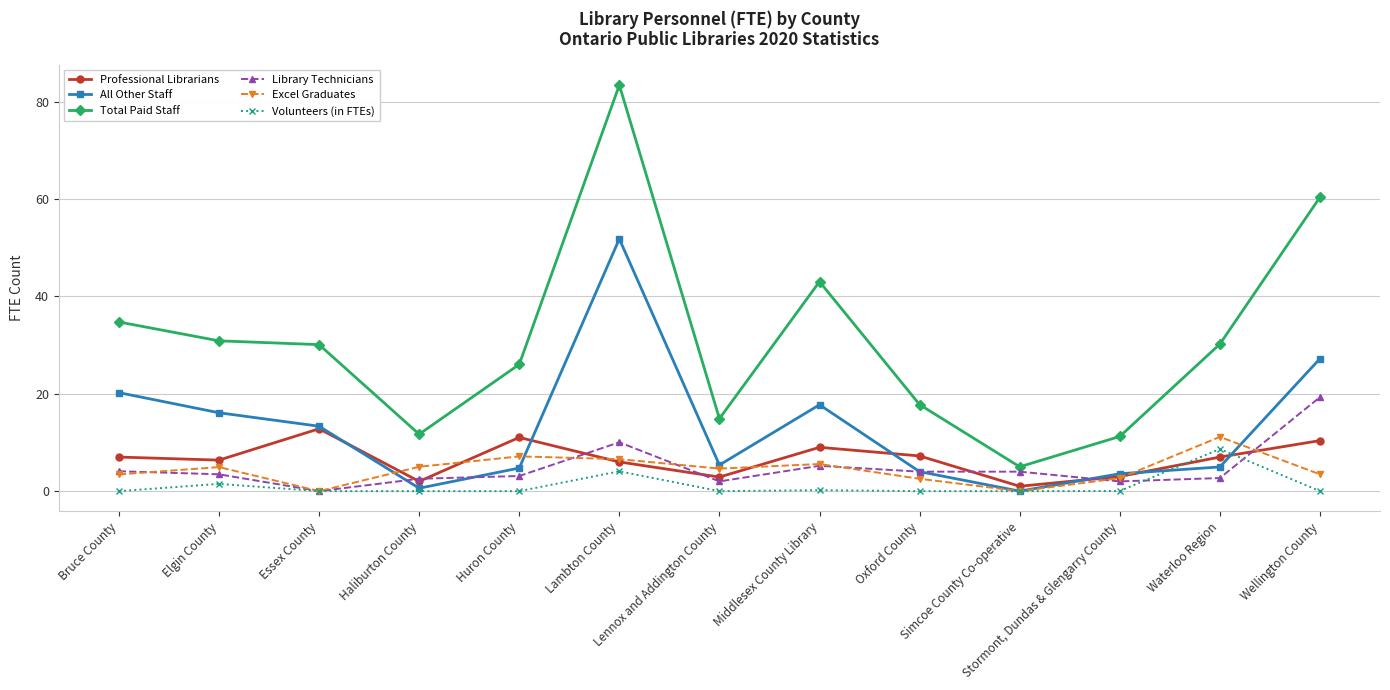

Where do Professional Librarians and Excel Graduates first cross each other?

Essex County and Haliburton County